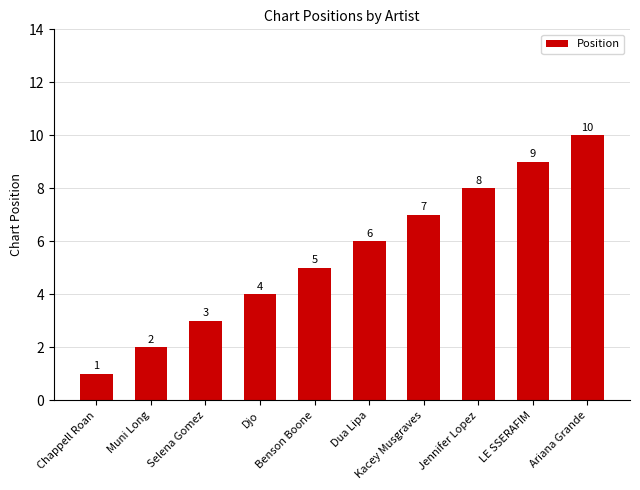

True or false: the data shows 10 at Ariana Grande.

True